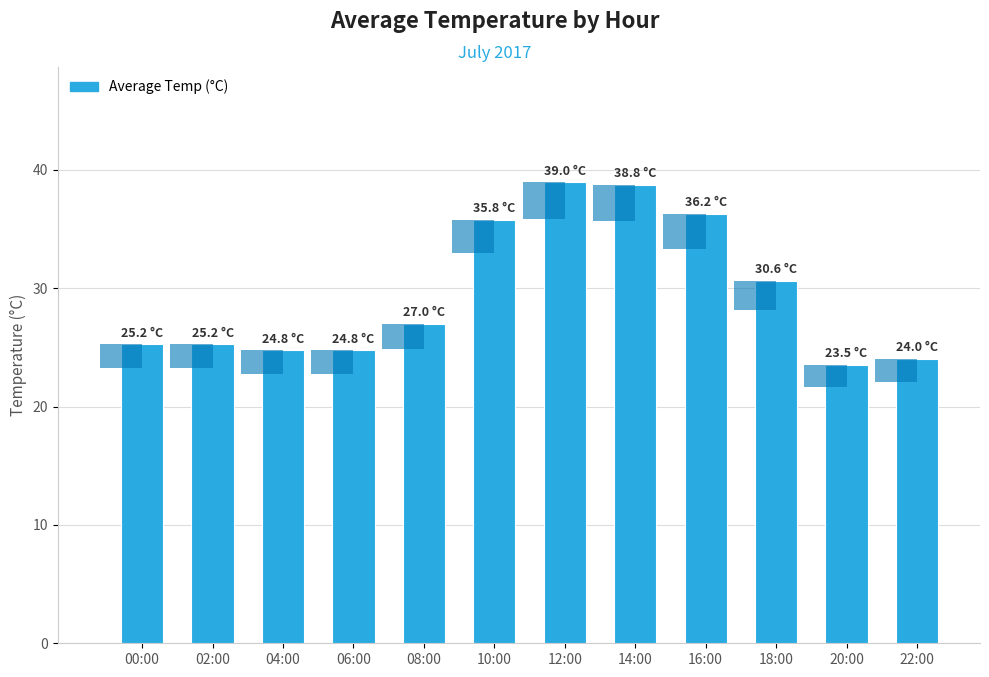

True or false: the data shows 55.1 at 10:00.

False